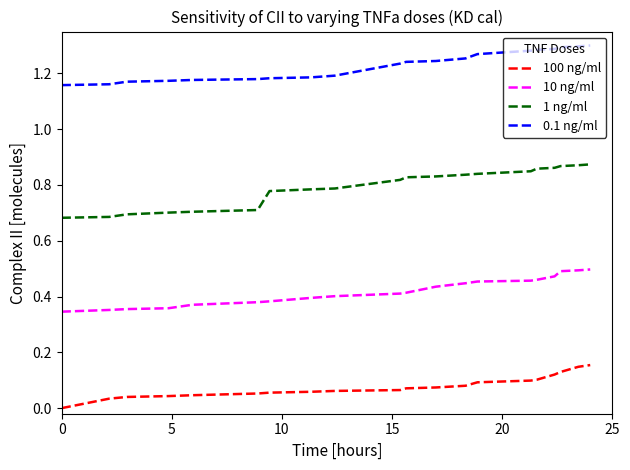

Which series has the largest range (max minus min)?

1 ng/ml